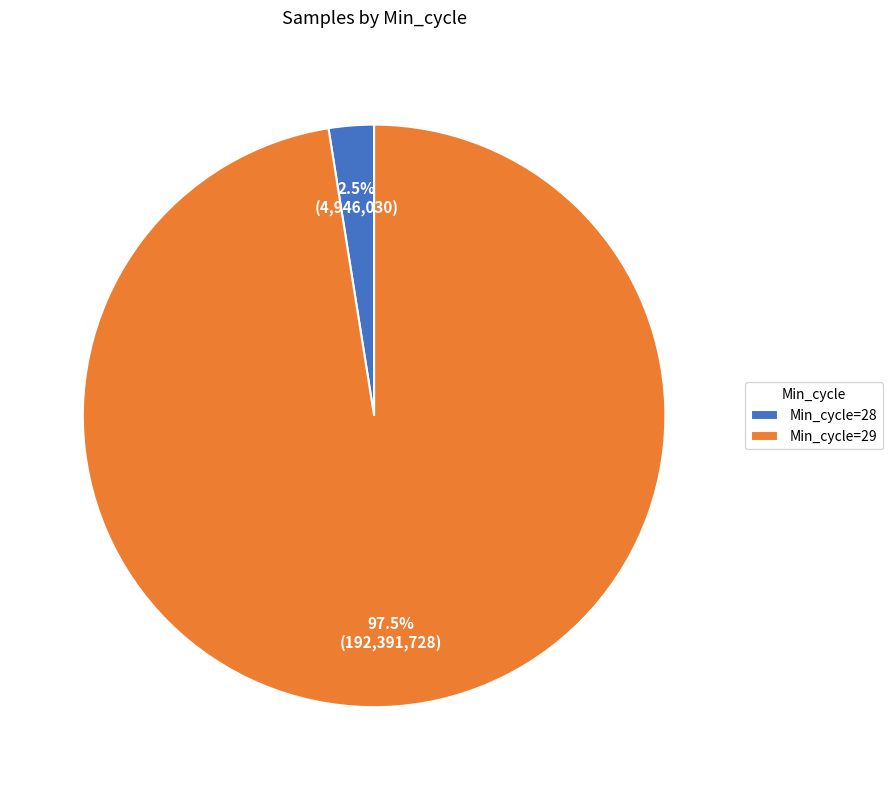

Which category has the biggest portion of the pie?

Min_cycle=29